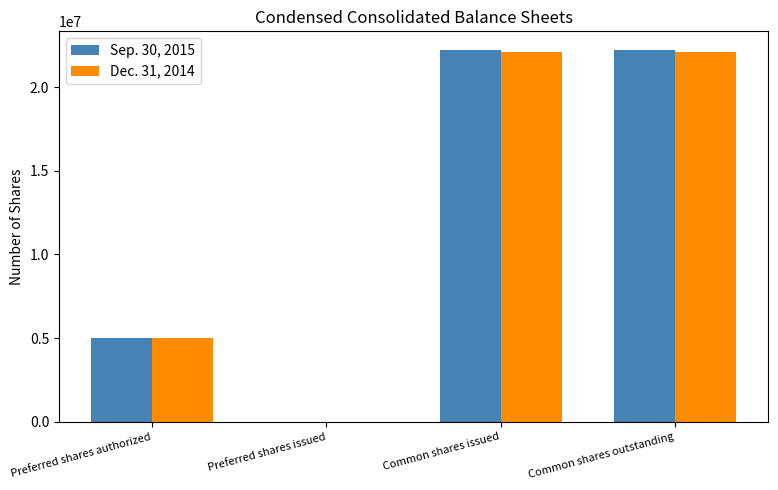

Which series changed the most between Preferred shares authorized and Common shares outstanding?

Sep. 30, 2015